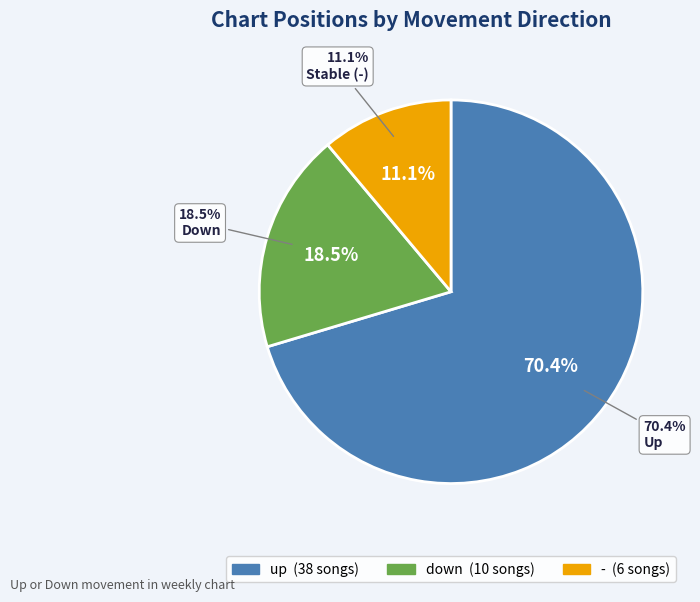

True or false: down accounts for 10% of the total.

False